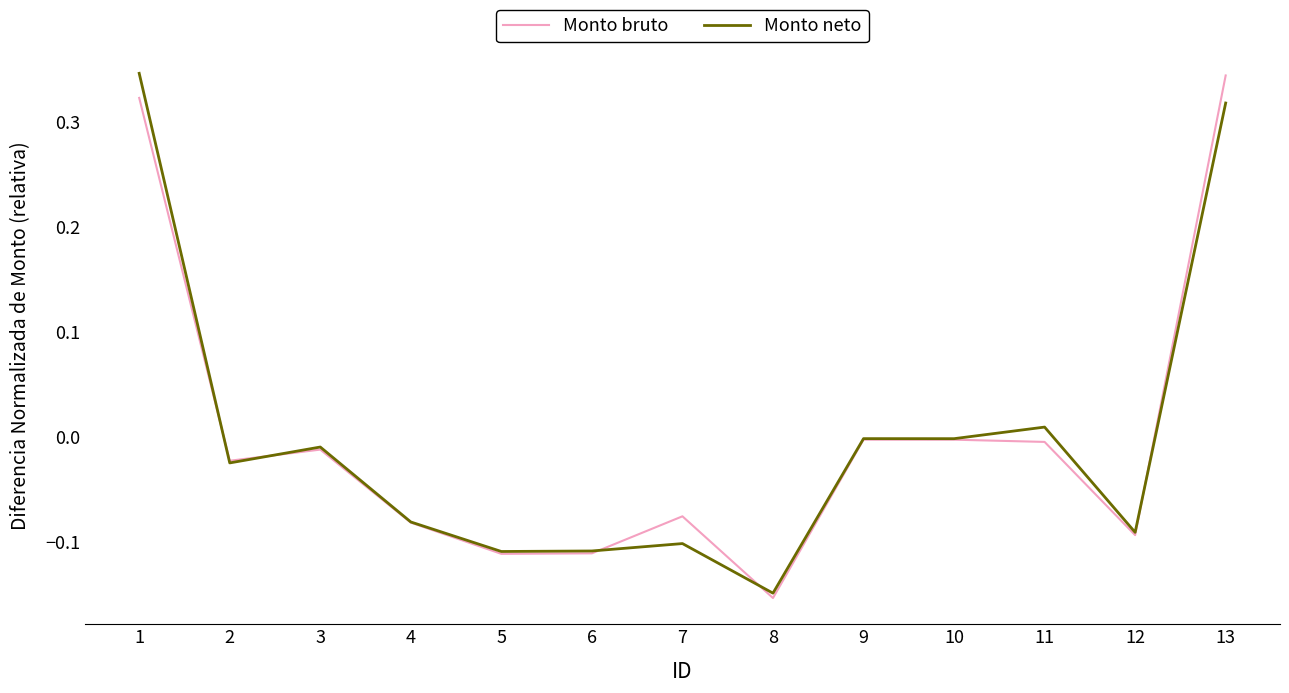

The value of Monto bruto at 3 is -0.0. True or false?

True